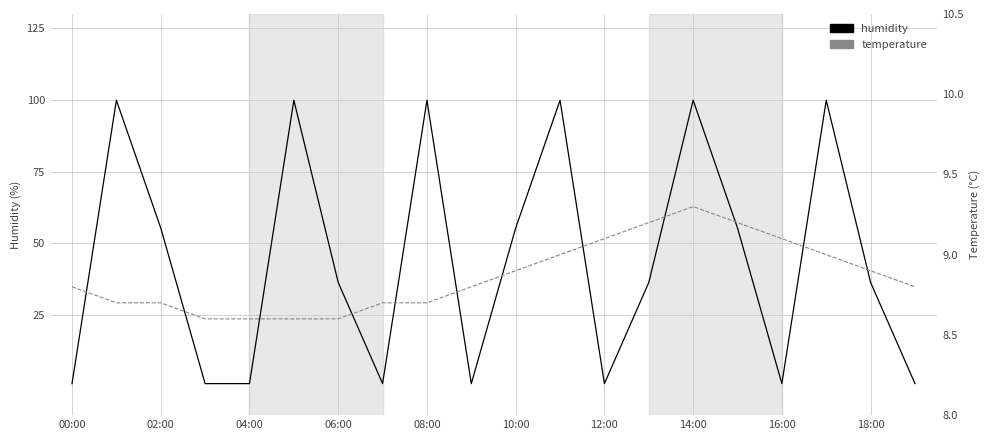

Which series has the largest total across all categories?

humidity